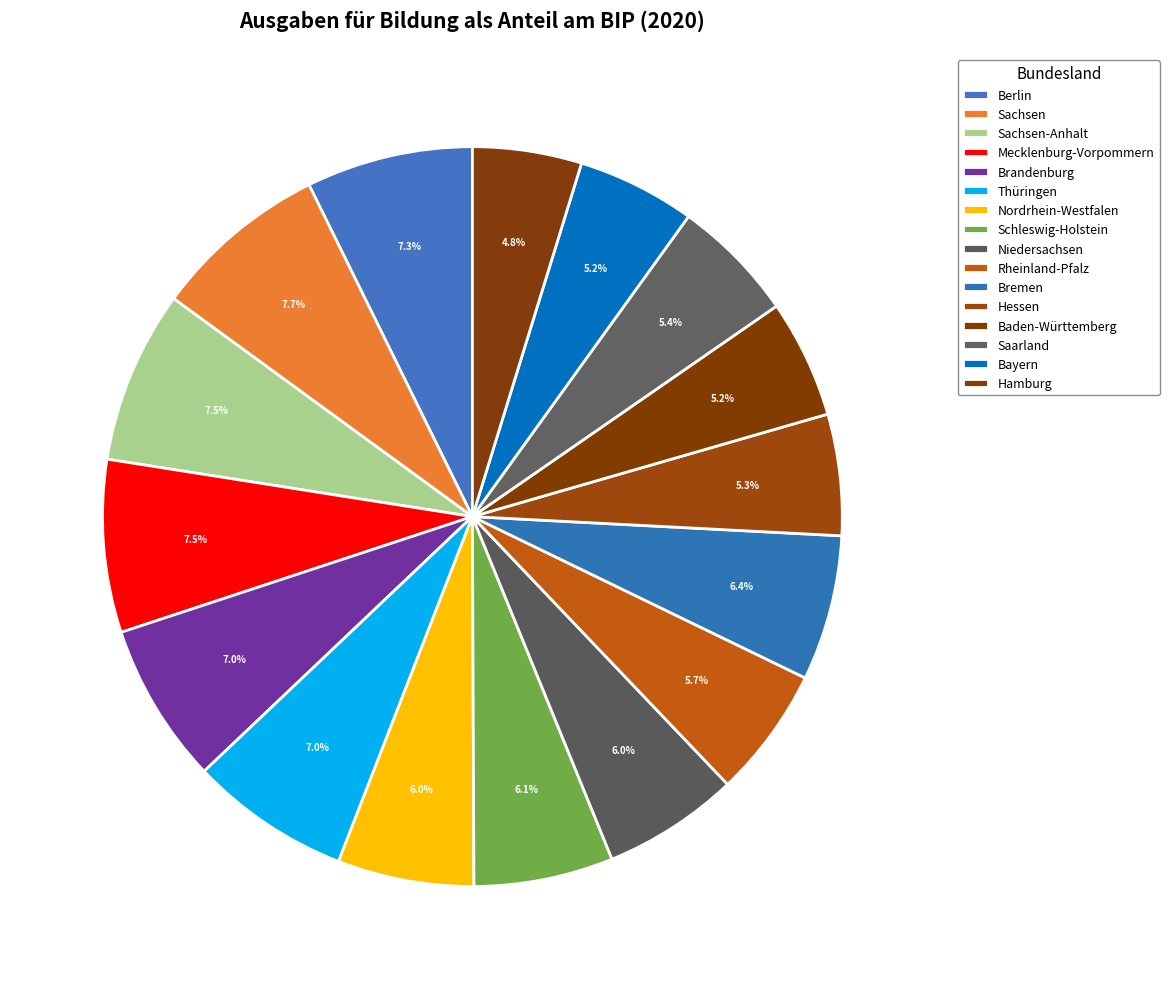

What is the total percentage of Brandenburg and Thüringen?

14.0%